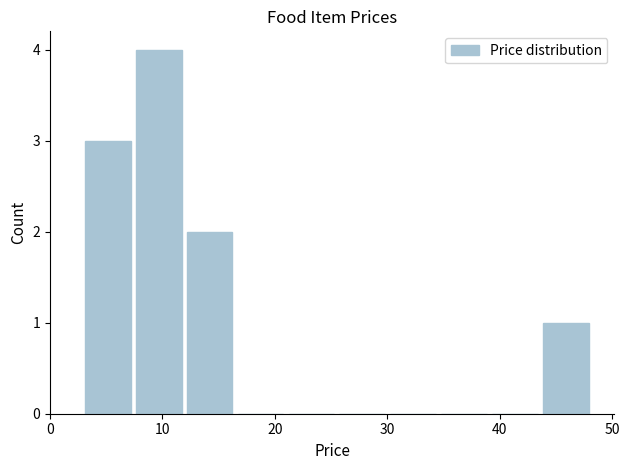

Reading left to right, list every bar in this chart as the range it spans on the x-axis followed by its height. Neither the bar edges nor the heights are printed on the chart, so give them approximately, as read against the axes.

3 to 7: 3
7 to 12: 4
12 to 16: 2
16 to 21: 0
21 to 26: 0
26 to 30: 0
30 to 35: 0
35 to 39: 0
39 to 44: 0
44 to 48: 1